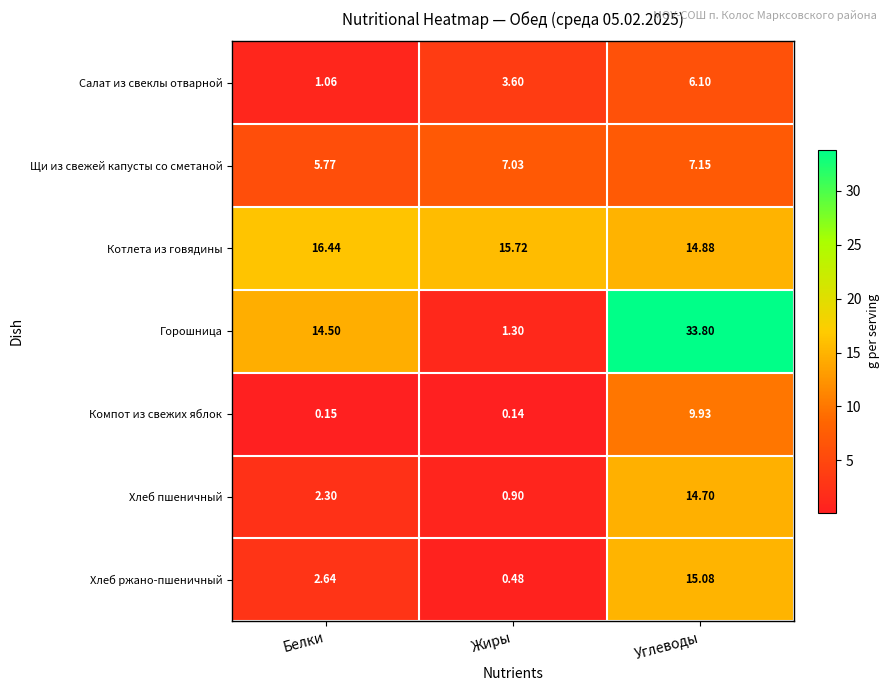

List the series in order of their peak value, highest first.

Горошница, Котлета из говядины, Хлеб ржано-пшеничный, Хлеб пшеничный, Компот из свежих яблок, Щи из свежей капусты со сметаной, Салат из свеклы отварной